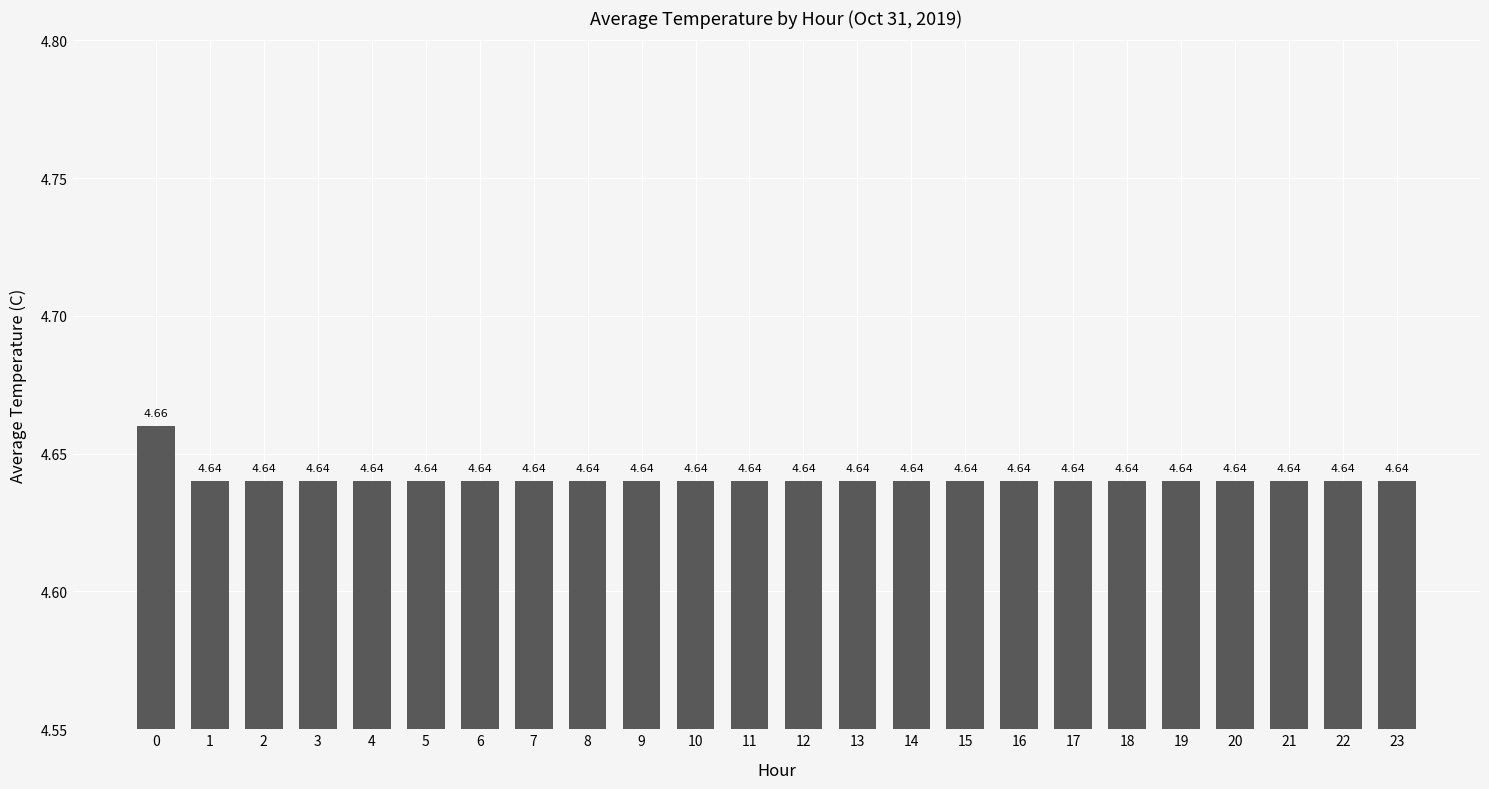

What is the sum of the values at 12 and 11?

9.3